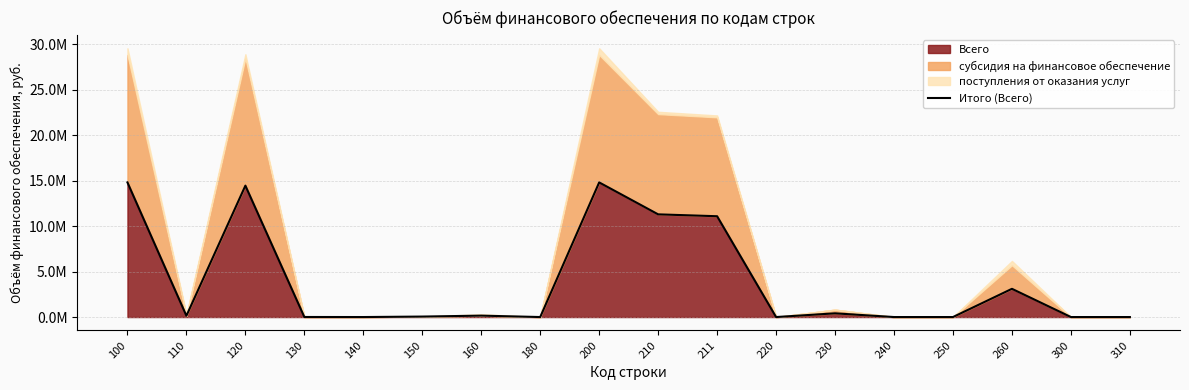

Reading right to left, what are all the values shown in this chart?

0	0	3103608	0	0	407855	0	11085108	11292389	14803852	0	155000	52161	0	6000	14450691	140000	14803852